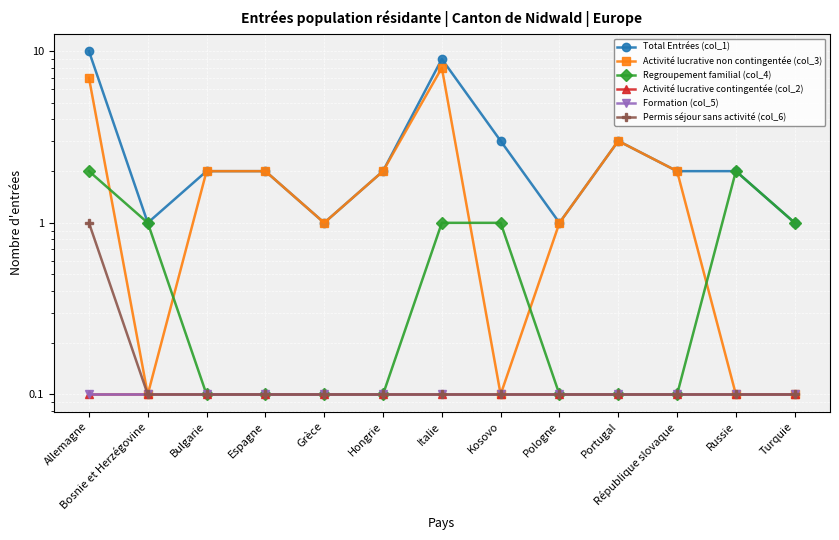

At which label does Total Entrées (col_1) first exceed 2?

Allemagne